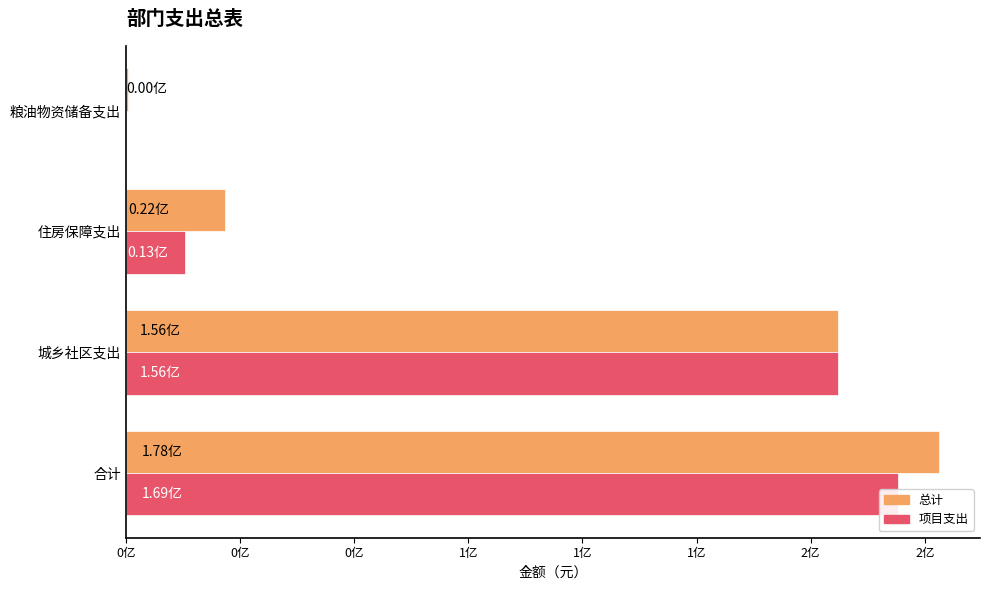

Count the number of data series in this chart.

2